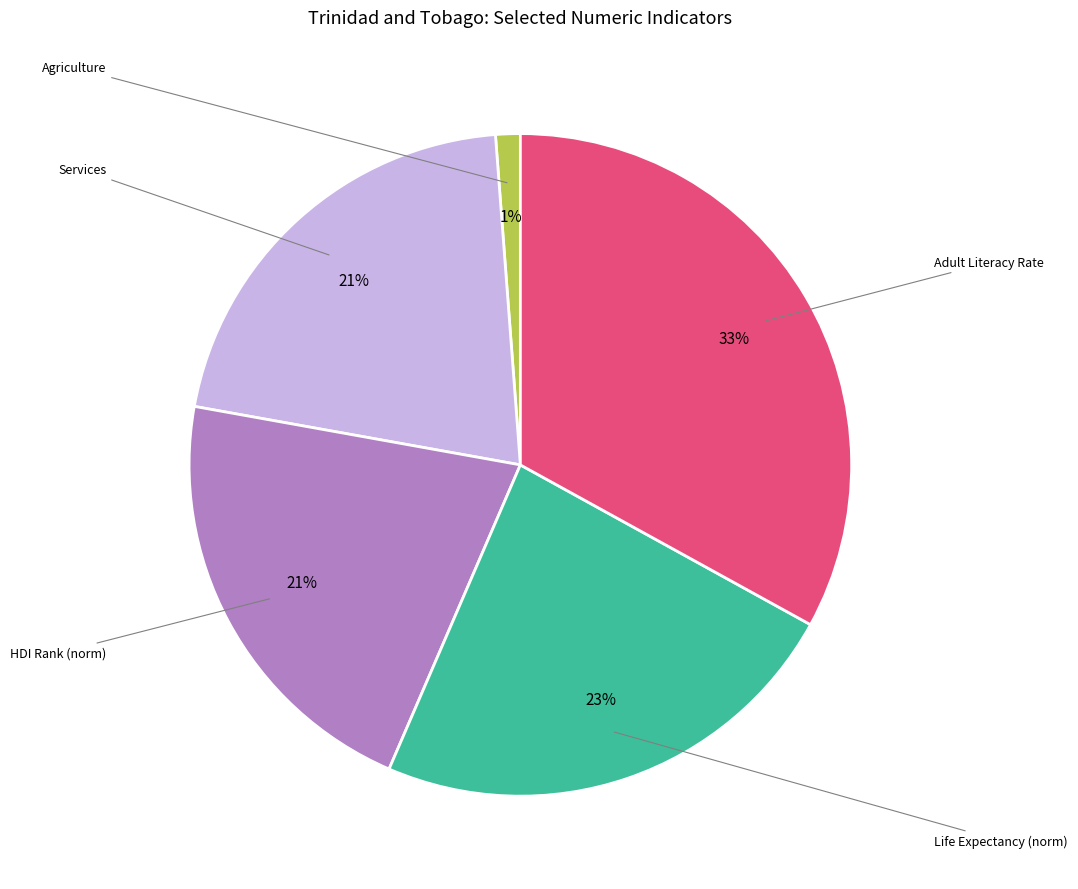

To the nearest percent, what is the difference between the largest and smallest slice percentages?

32%